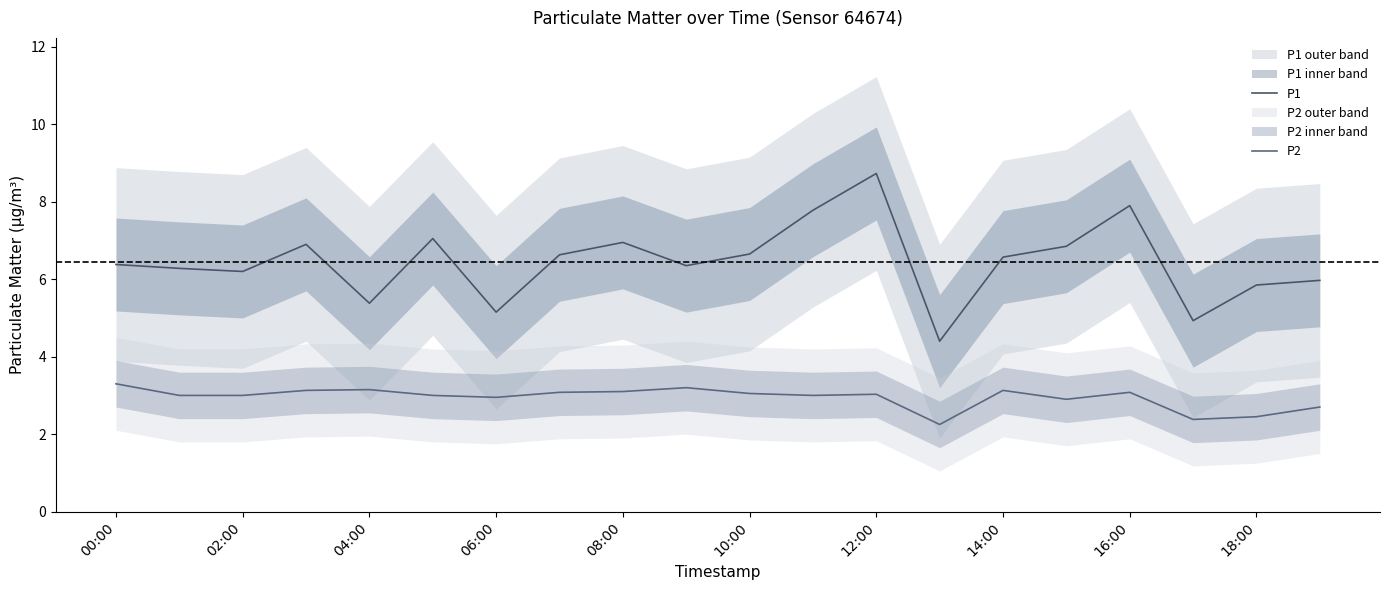

At which category is the sum across all series the highest?

12:00